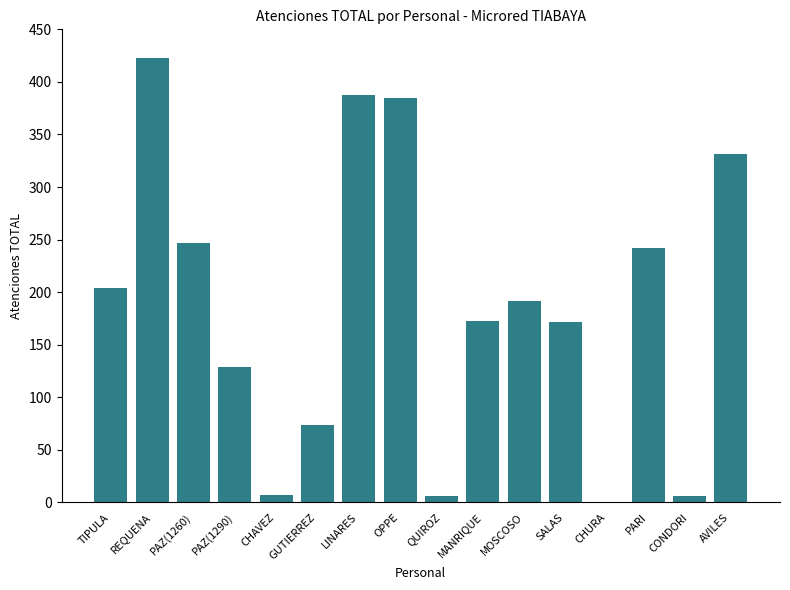

What is the change in value from TIPULA to MANRIQUE?

-31